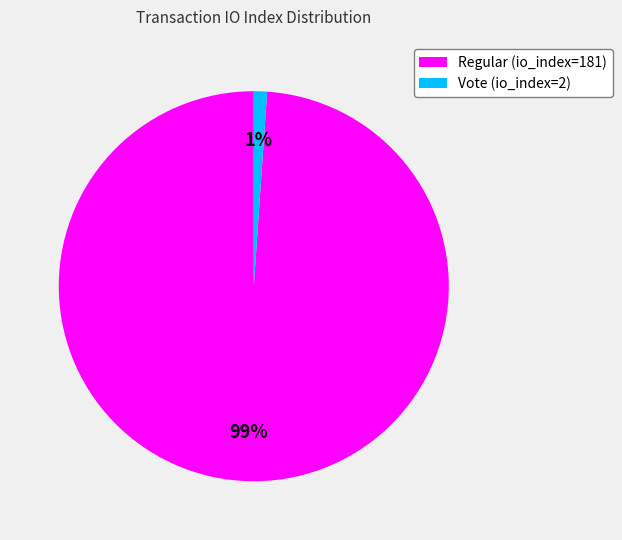

Do Vote (io_index=2) and Regular (io_index=181) together represent more than half of the pie?

Yes